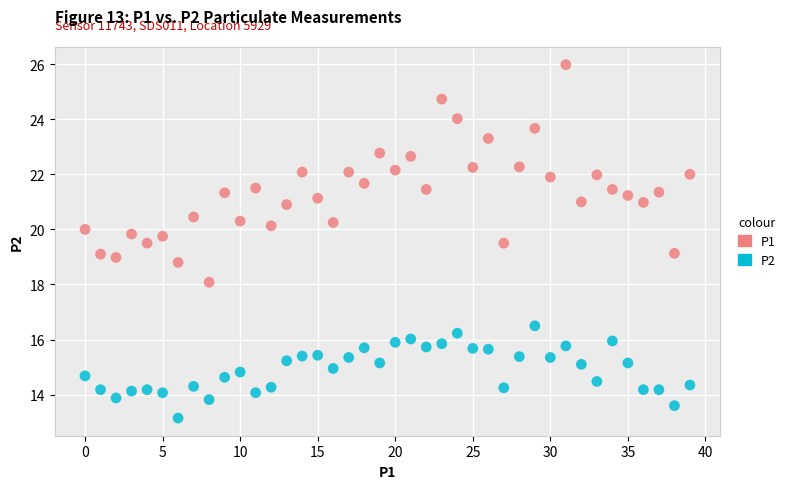

Which series has the largest Y range (max minus min)?

P1